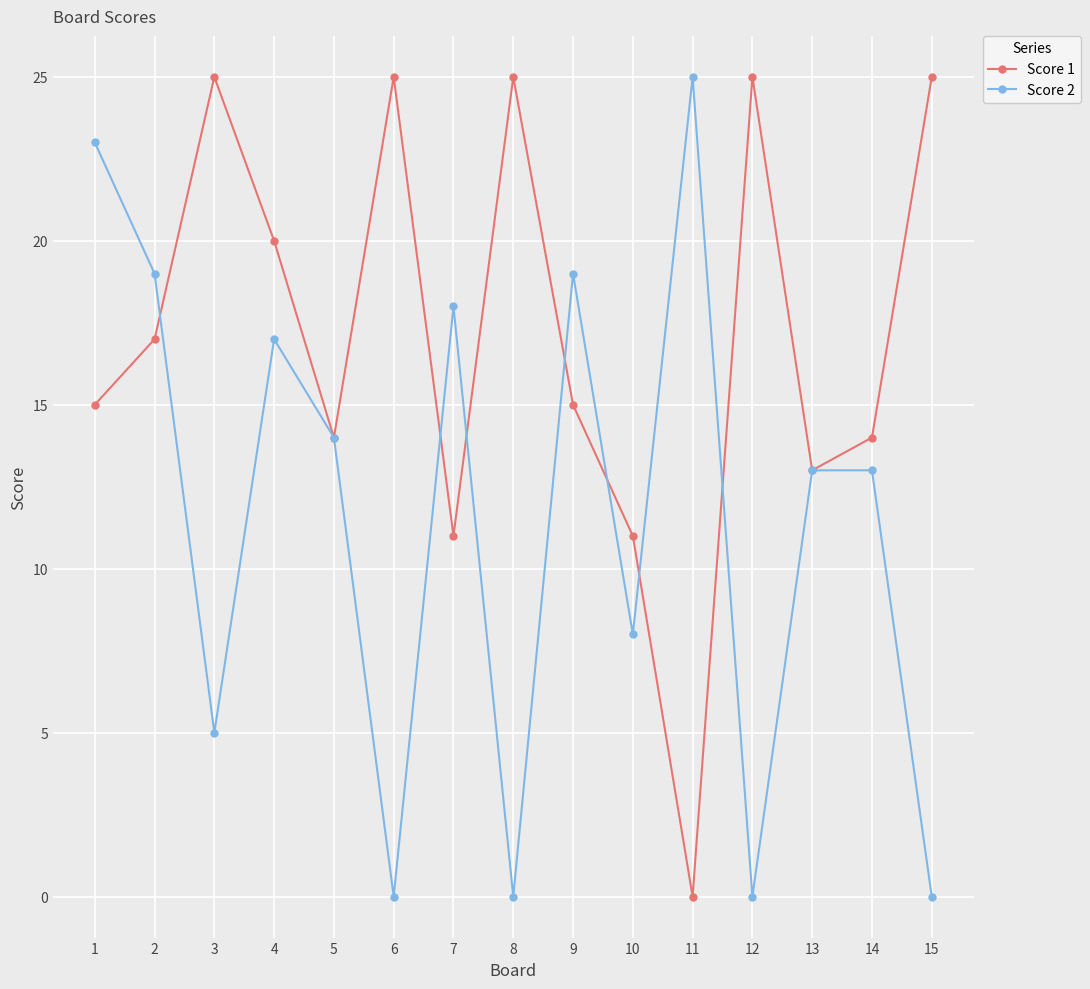

True or false: Score 2 and Score 1 cross at least once.

True